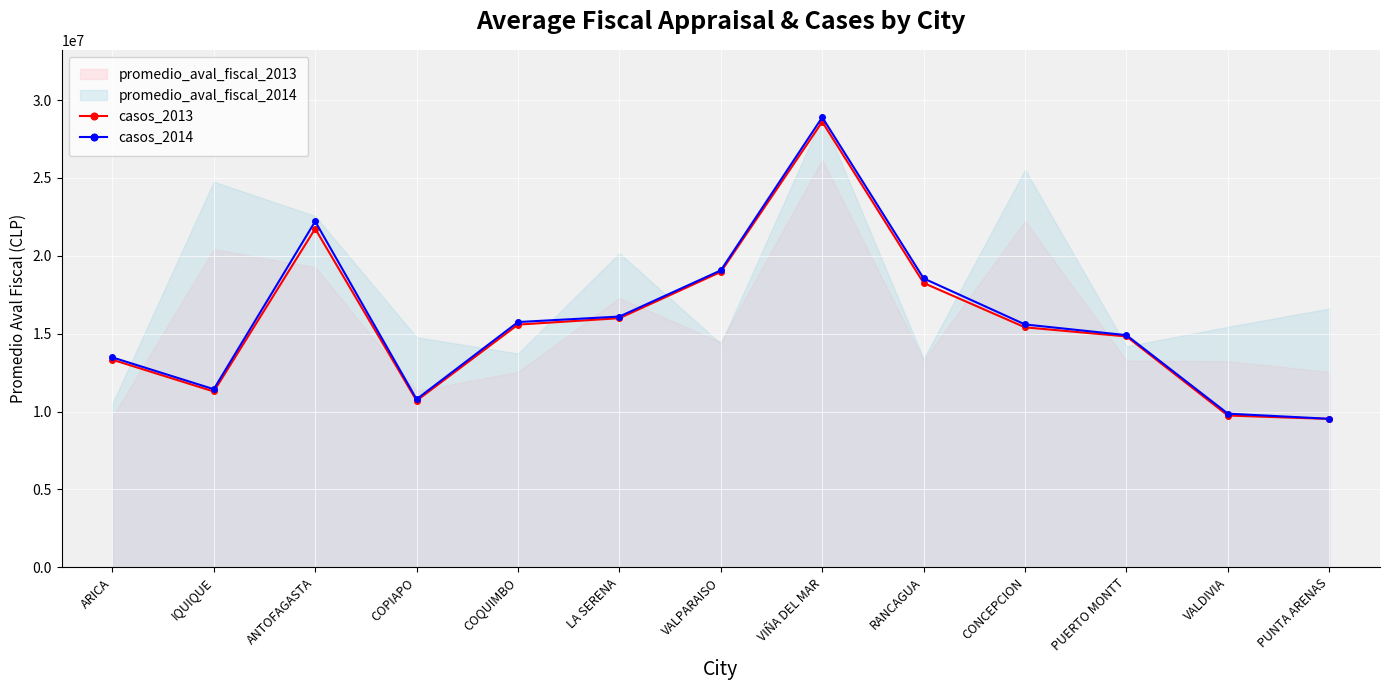

What is the difference between the second highest and minimum values in the casos_2014 series?

12677216.8